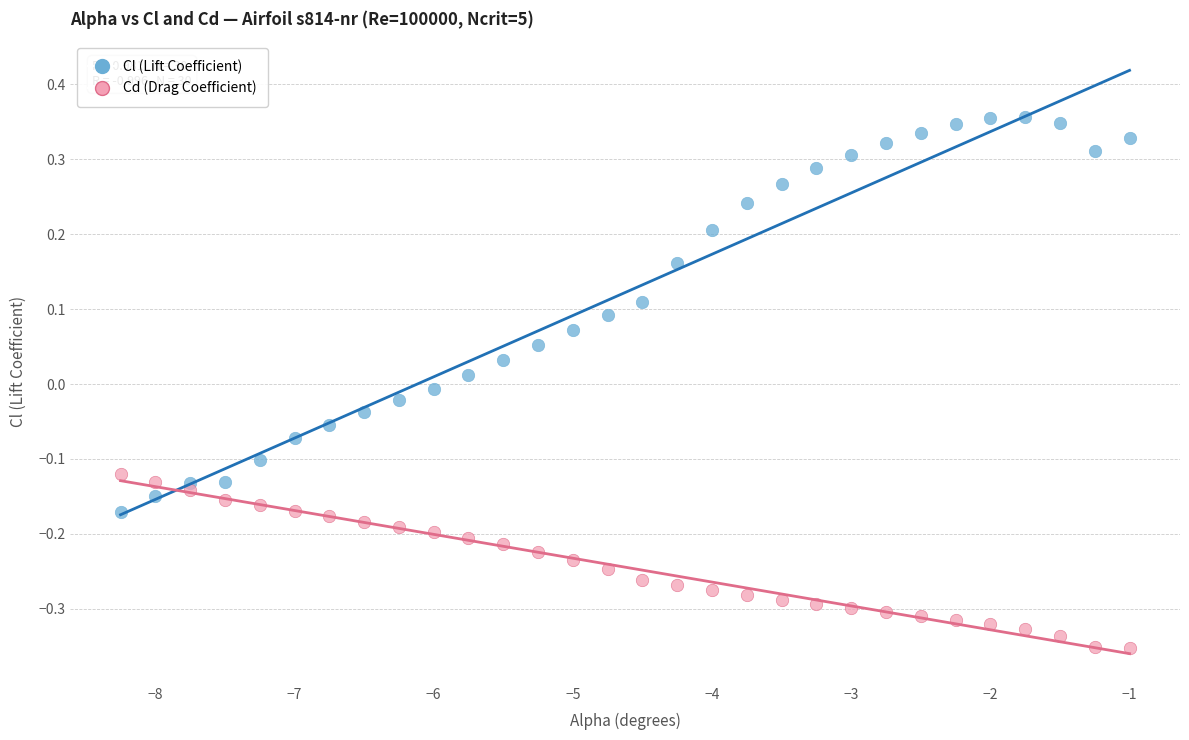

Which series reaches the minimum Y coordinate?

Cd (Drag Coefficient)